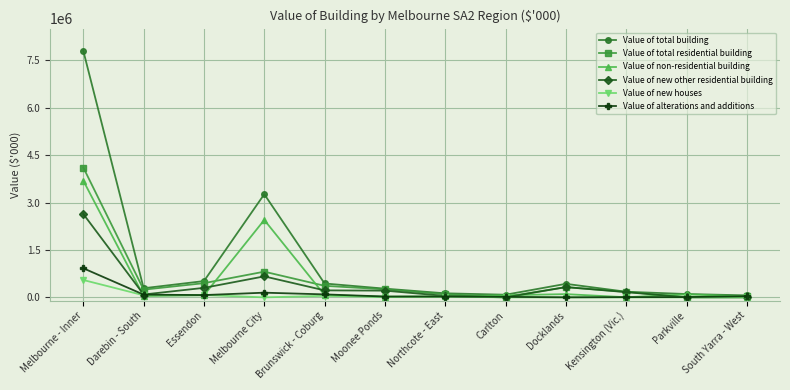

In Value of total residential building, how many points are higher than both neighbors (excluding endpoints)?

2